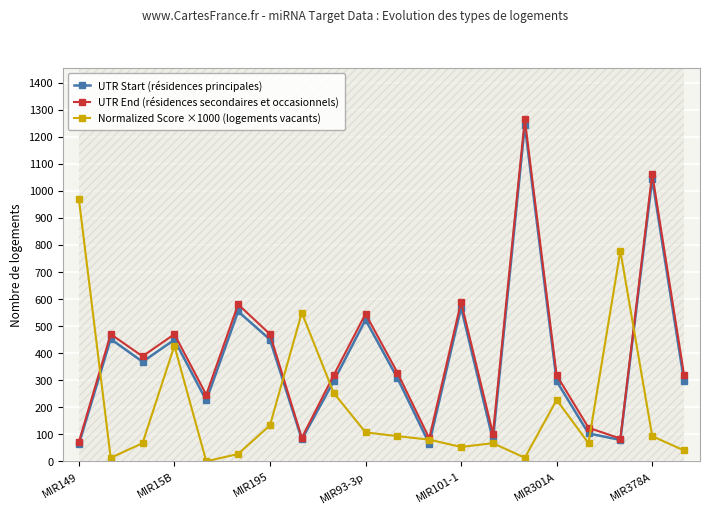

What is the value of the UTR End (résidences secondaires et occasionnels) point at the 7th from the left?

470